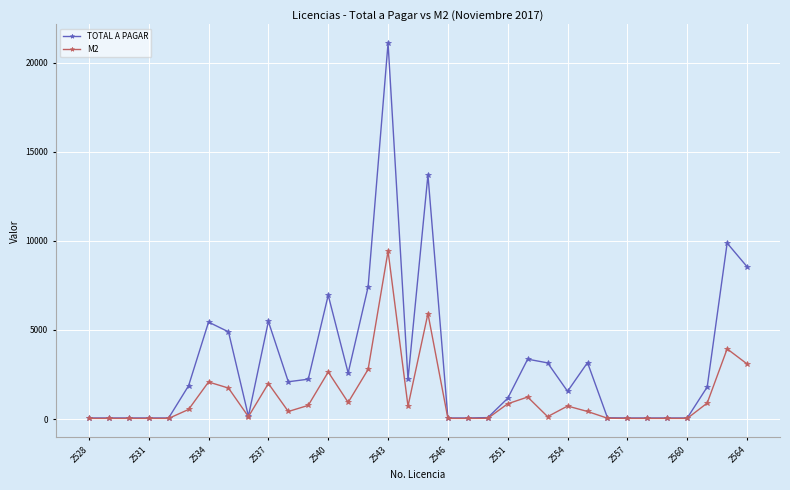

List the series in order of their peak value, lowest first.

M2, TOTAL A PAGAR